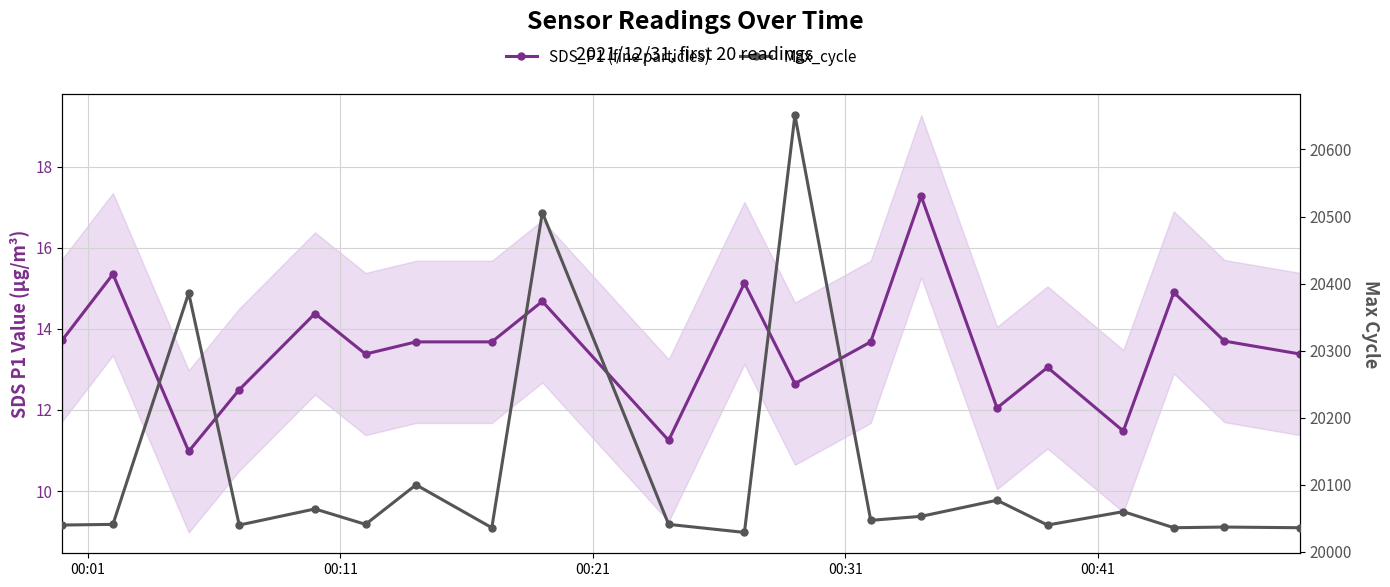

True or false: SDS_P1 (fine particles) and Max_cycle cross at least once.

False